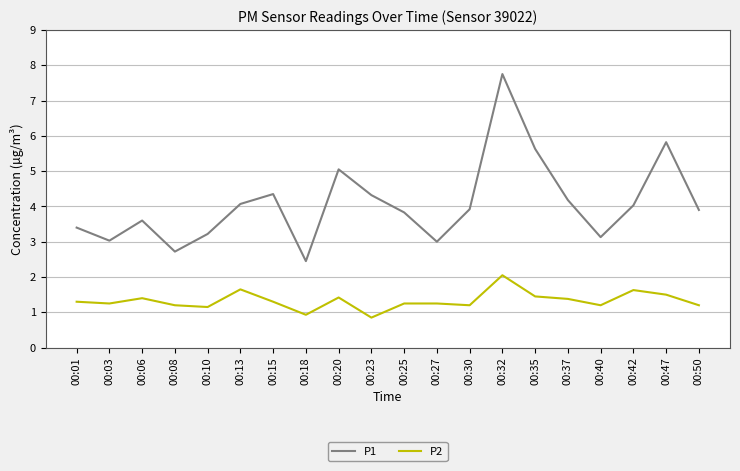

List the series in order of their overall mean, lowest first.

P2, P1